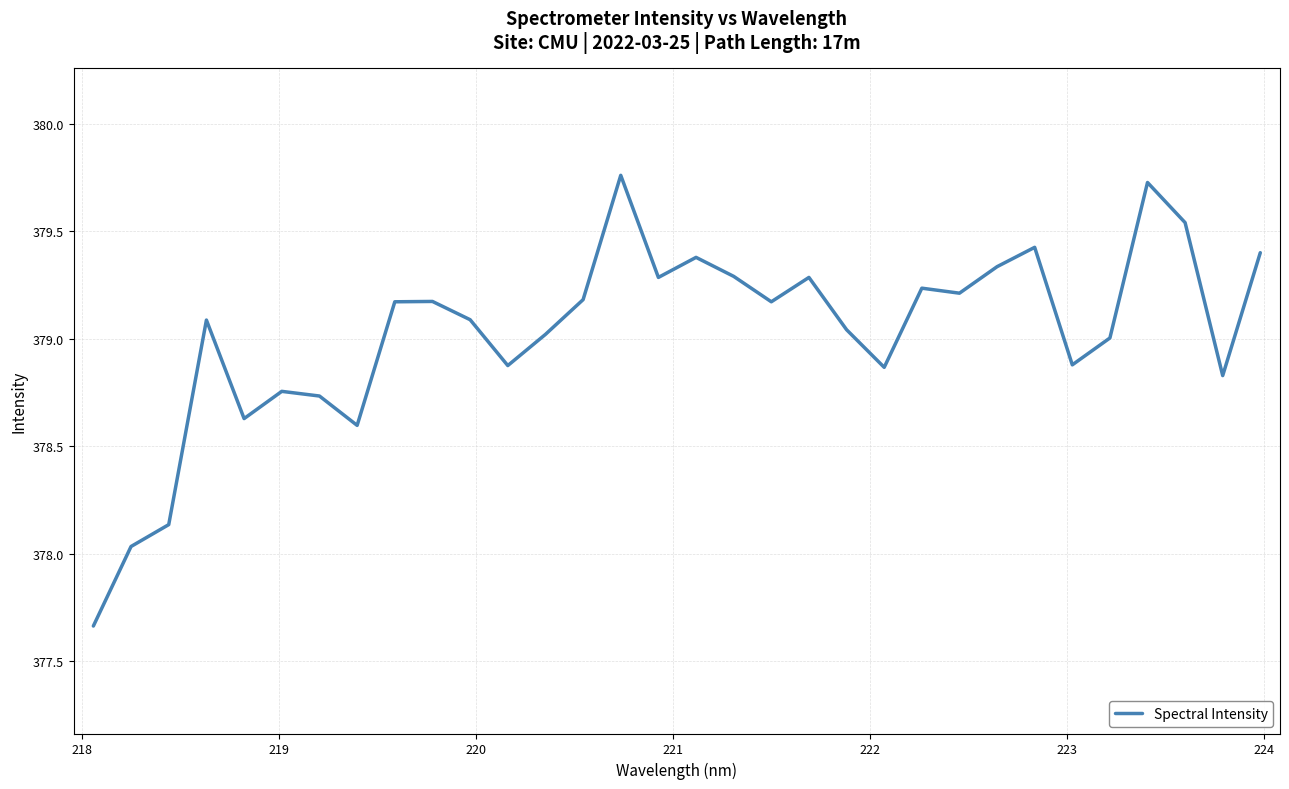

What is the difference between the maximum and minimum values?

2.1